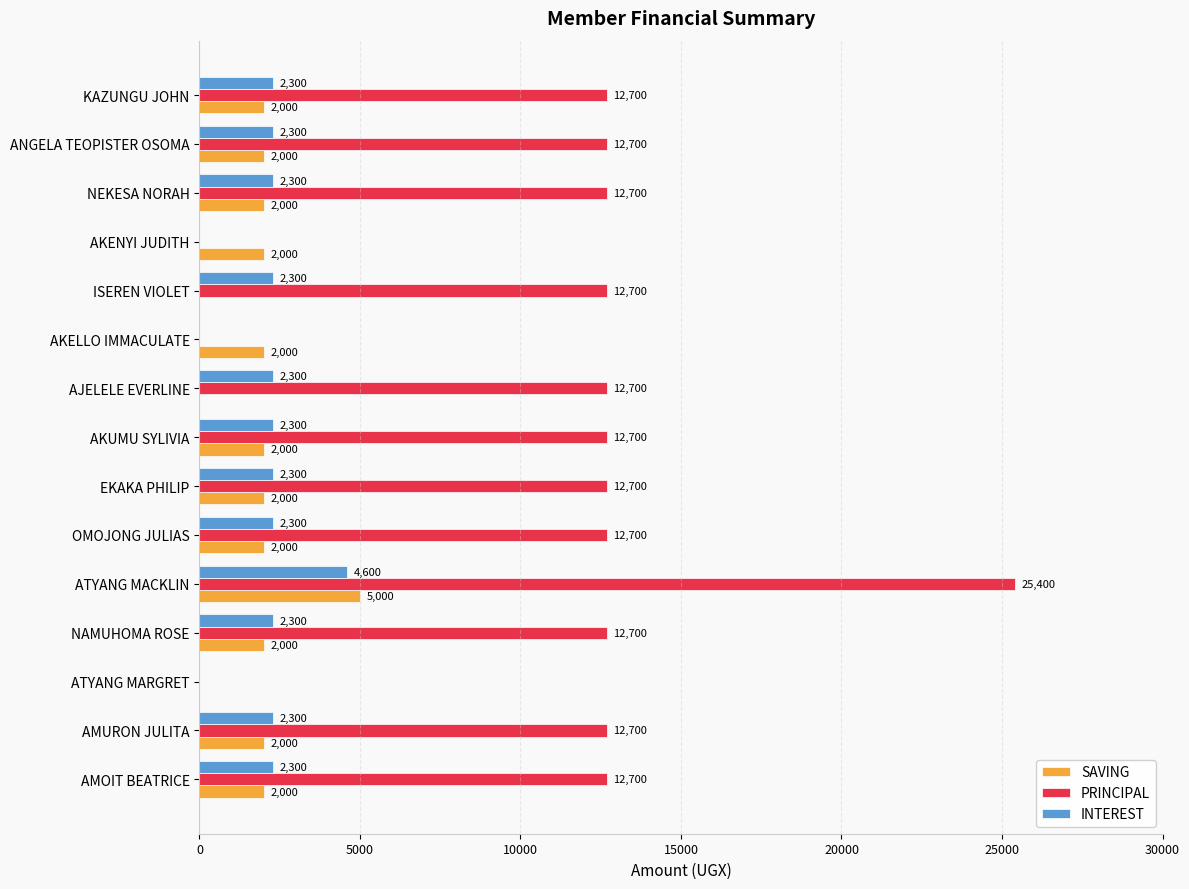

How many series are shown in this chart?

3